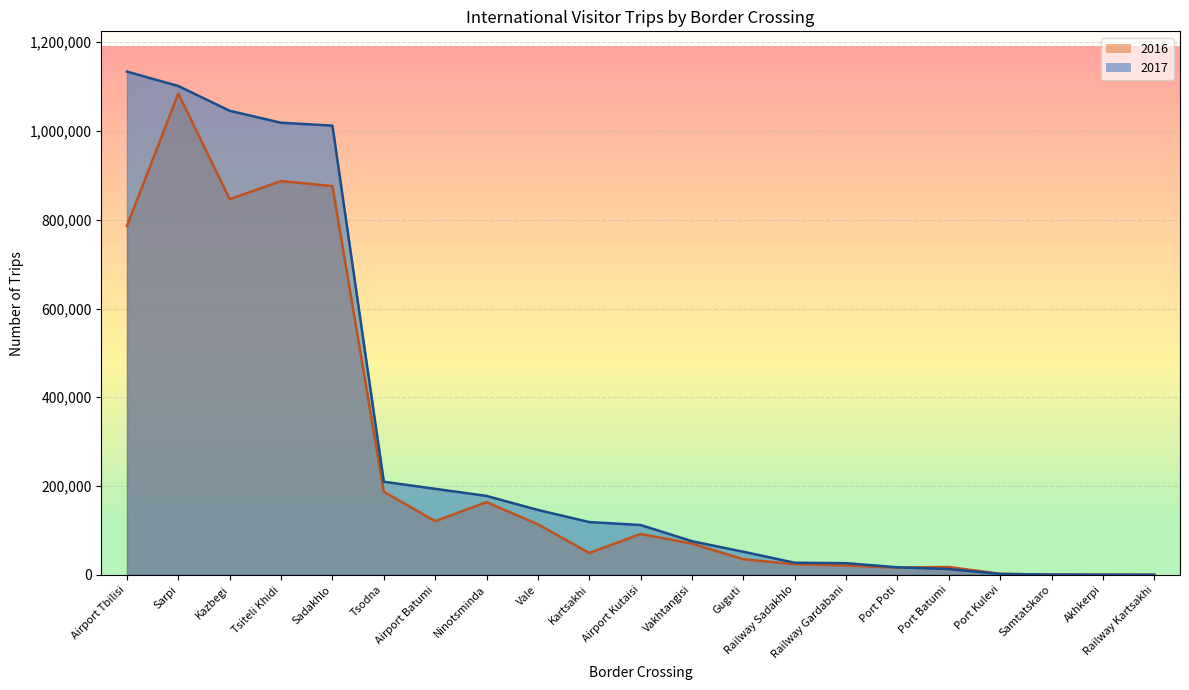

What is the label of the 1st point from the left?

Airport Tbilisi